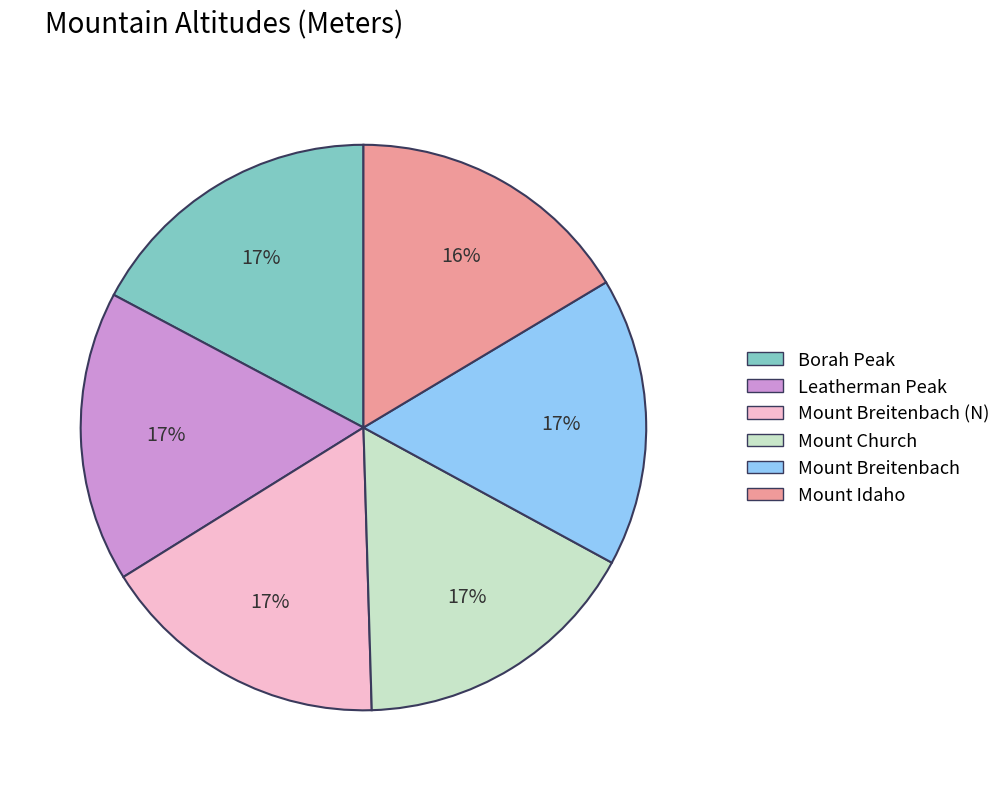

To the nearest percent, what is the average slice percentage?

17%